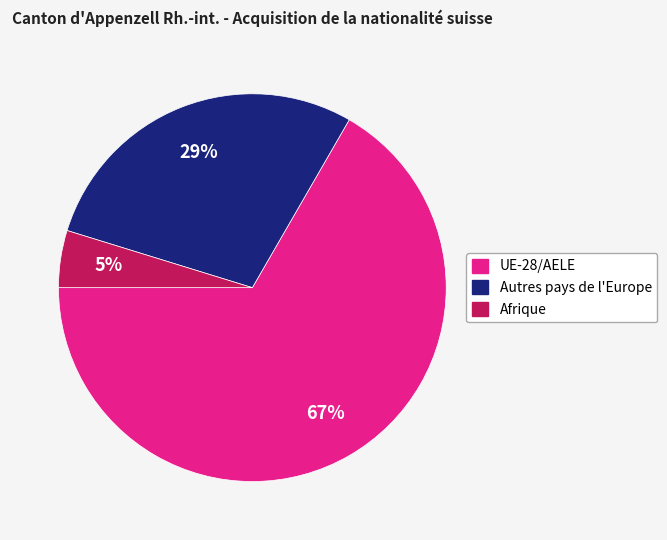

Is the sum of Autres pays de l'Europe and Afrique greater than half?

No